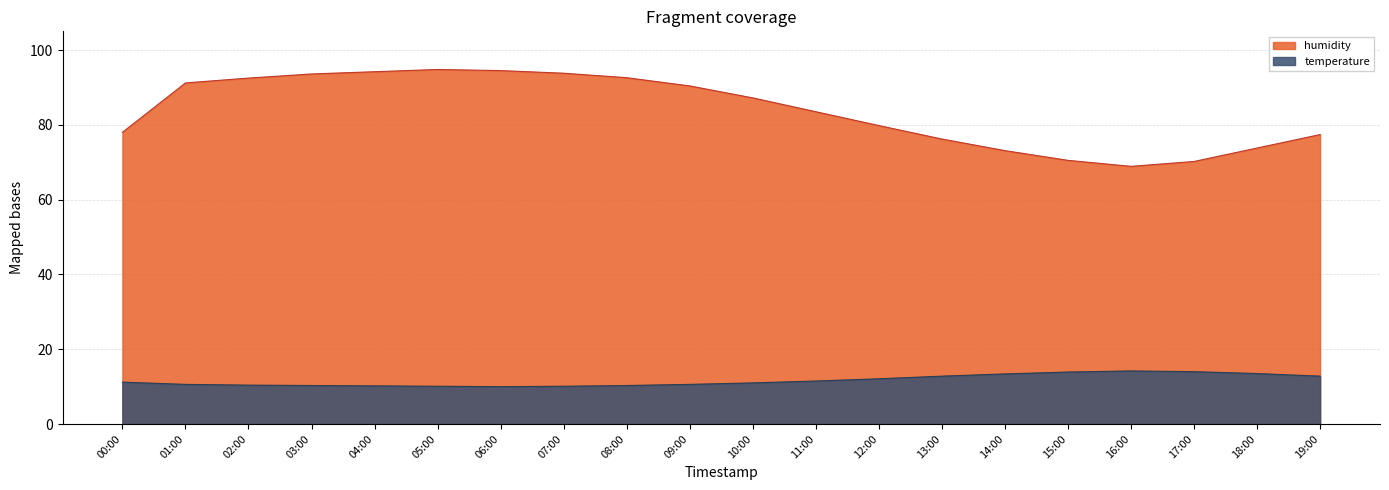

What is the sum of all humidity values?

1676.2